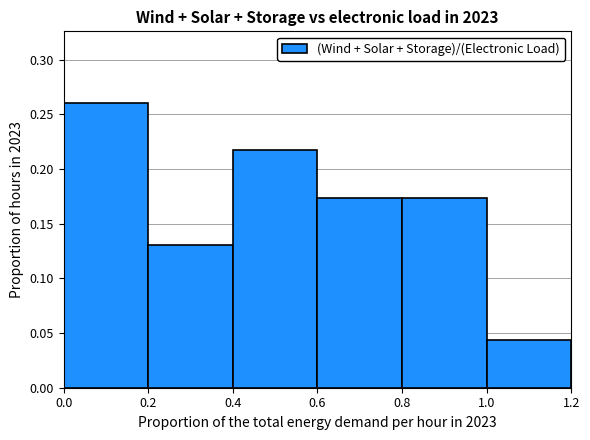

What is the sum of all values?

1.0